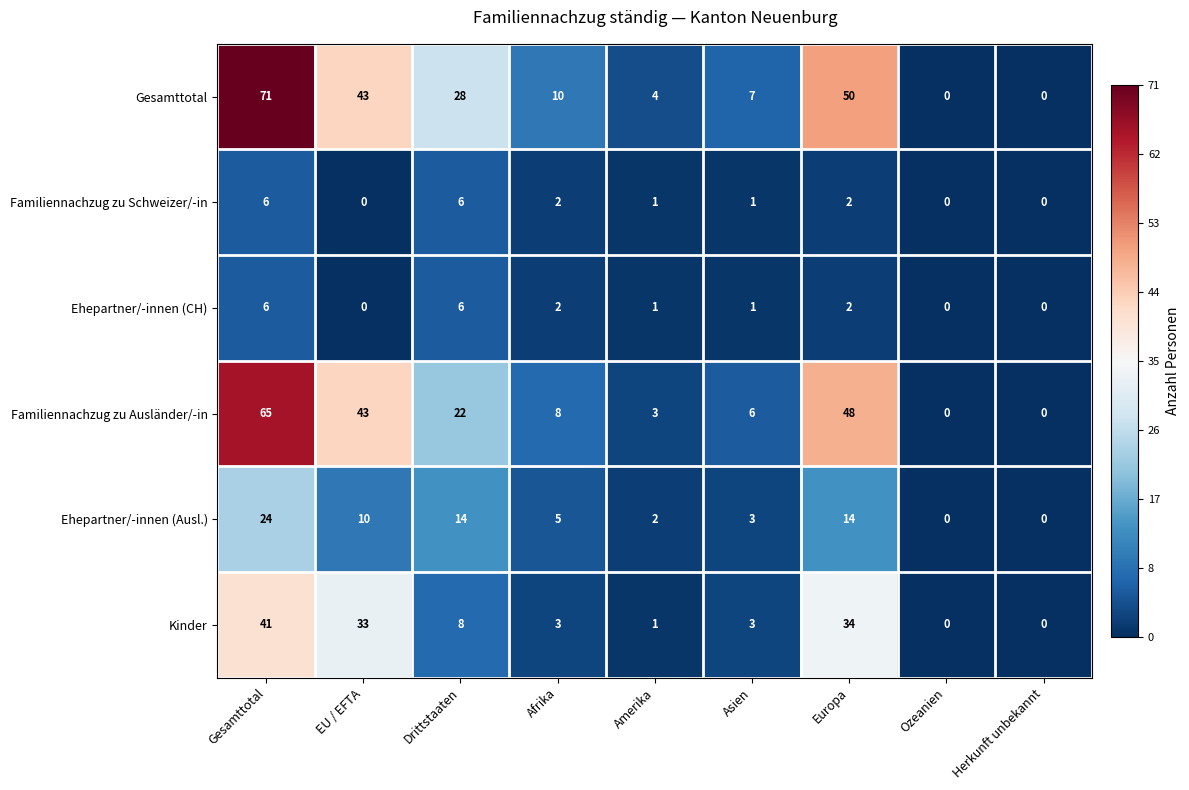

Which series has the widest spread of values?

Gesamttotal